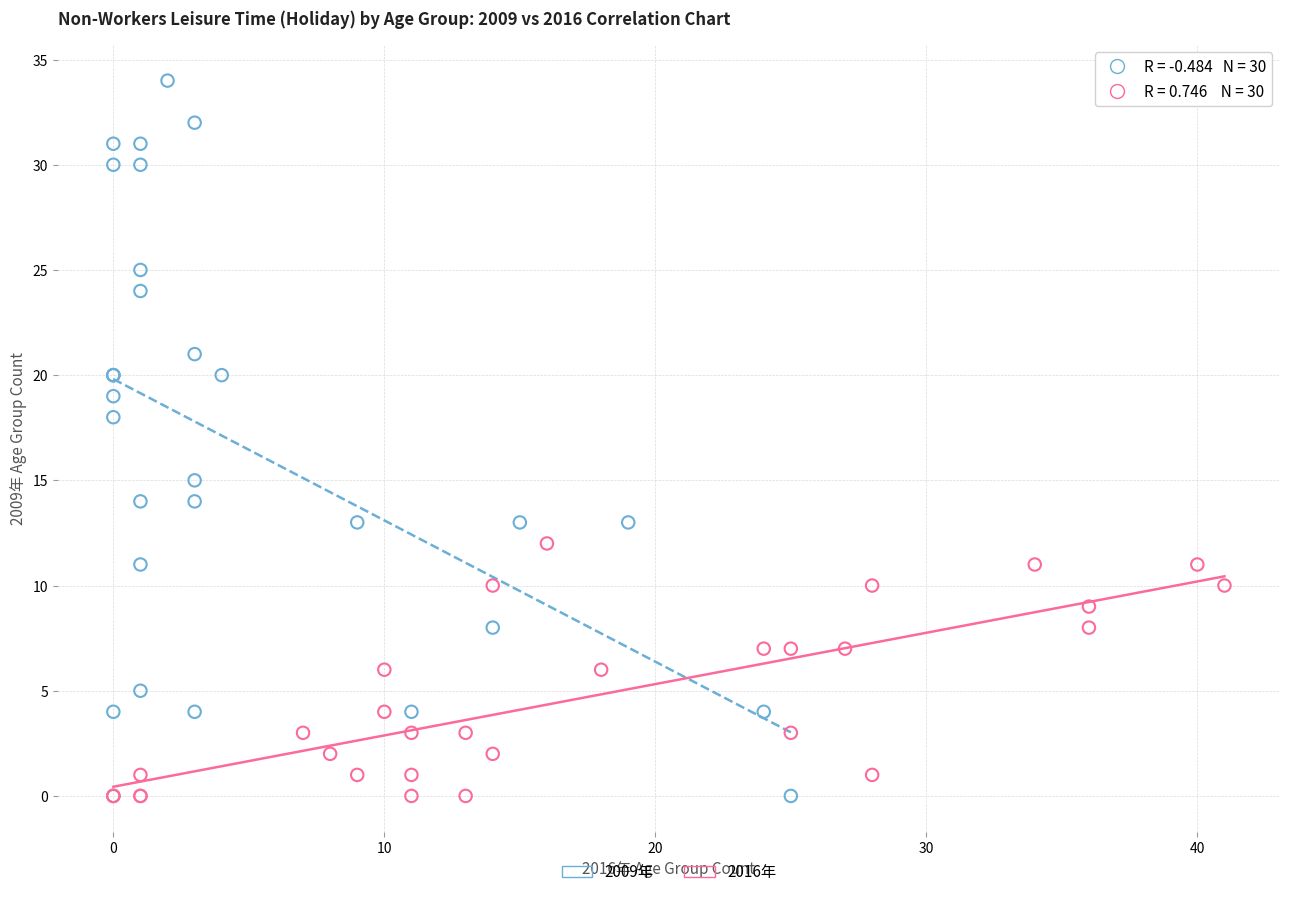

Which series has the widest spread of Y values?

2009年